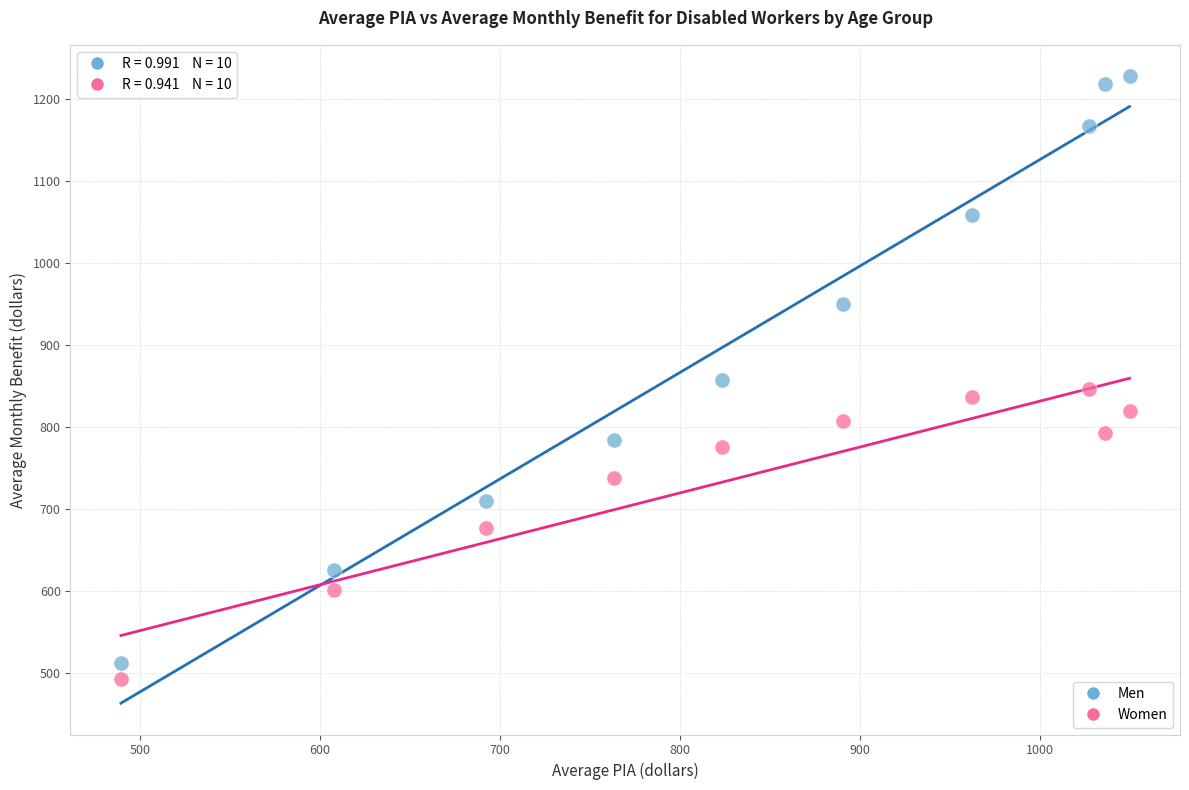

Which series has the widest spread of Y values?

Men